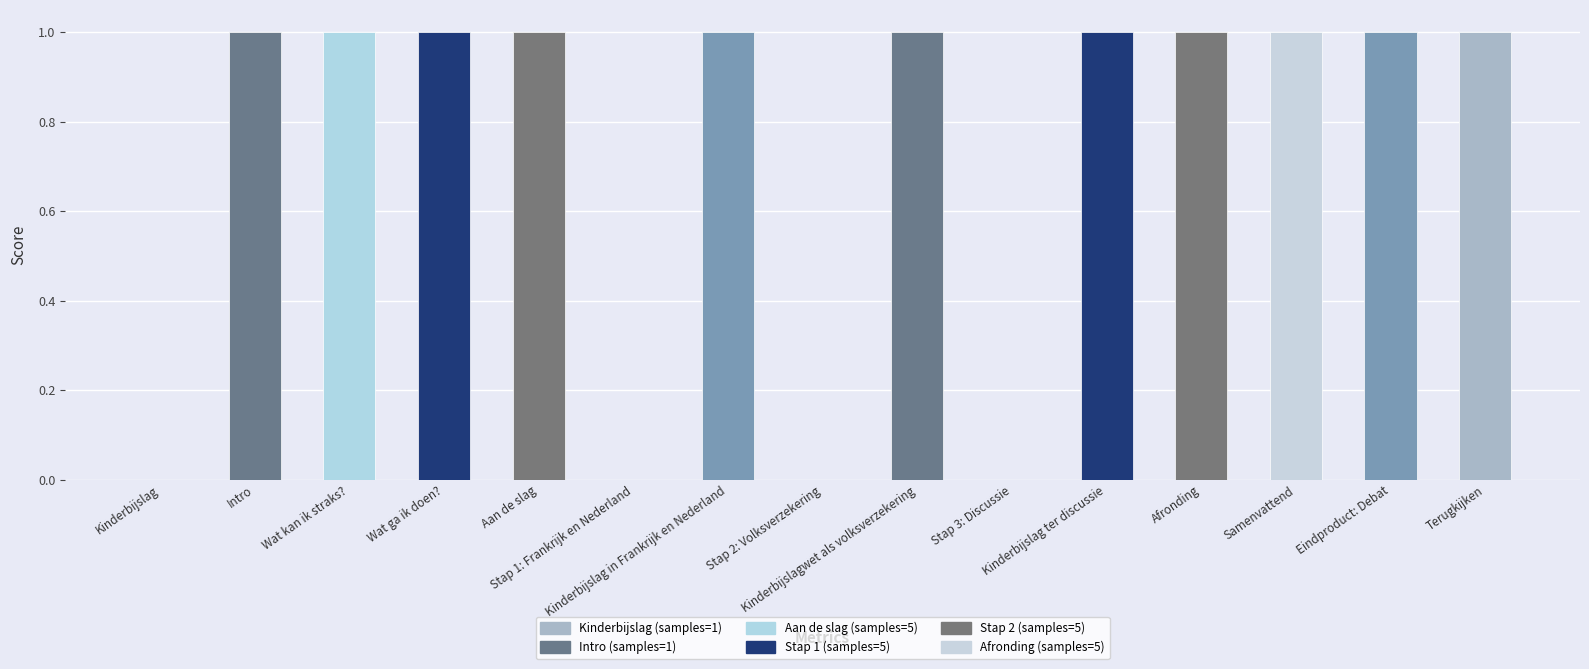

What is the greatest value displayed?

1.0